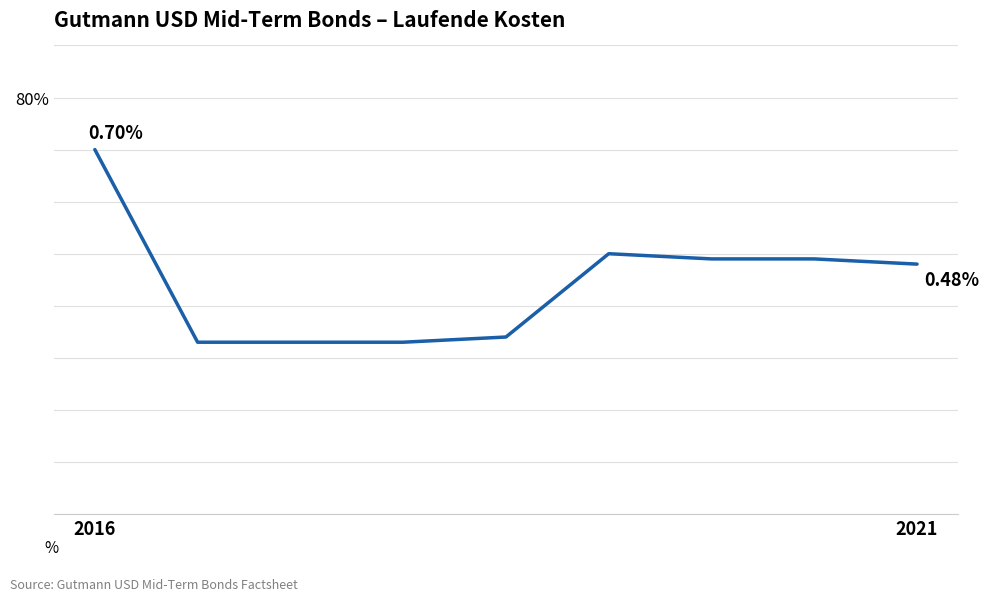

Reading right to left, what are all the values shown in this chart?

0.5	0.5	0.5	0.5	0.3	0.3	0.3	0.3	0.7